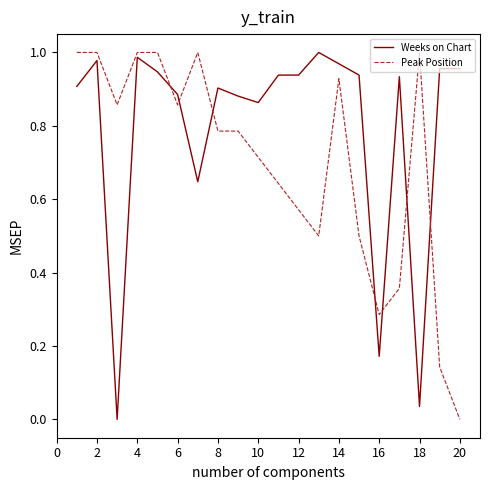

What is the value of the Peak Position point at the 16th from the left?

0.3